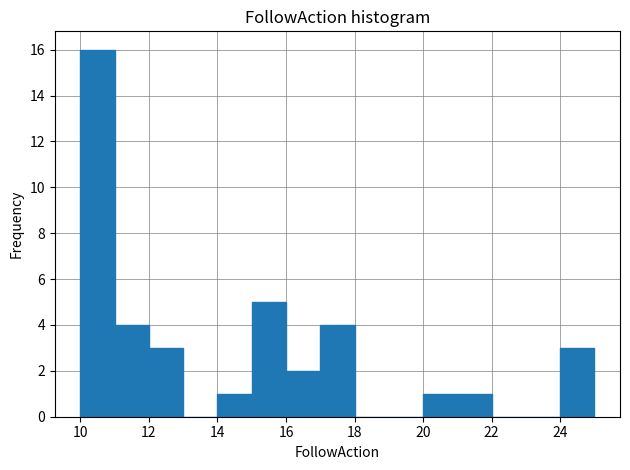

Which range on the x-axis has the tallest bar?

10 to 11